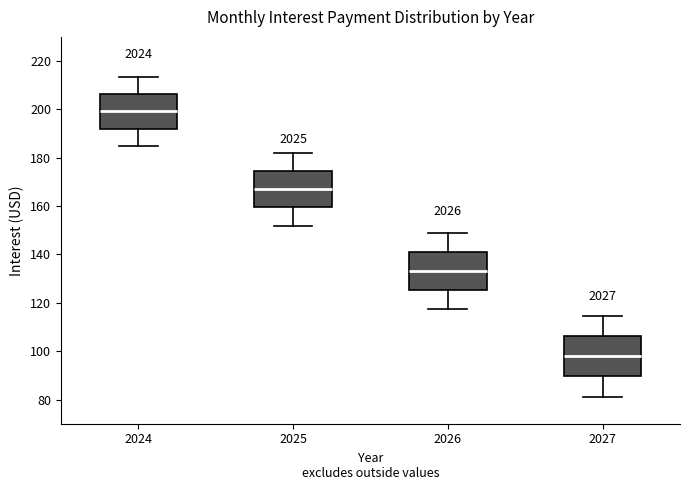

Reading left to right, transcribe this box plot: for each box, give where its median line is, the range the box spans, and where its two whiskers end, as read against the y-axis. The values are not printed on the chart, so give them approximately, as read against the axis.

2024: median 200, box 192 to 206, whiskers 184 to 214
2025: median 168, box 160 to 174, whiskers 152 to 182
2026: median 134, box 126 to 142, whiskers 118 to 148
2027: median 98, box 90 to 106, whiskers 82 to 114